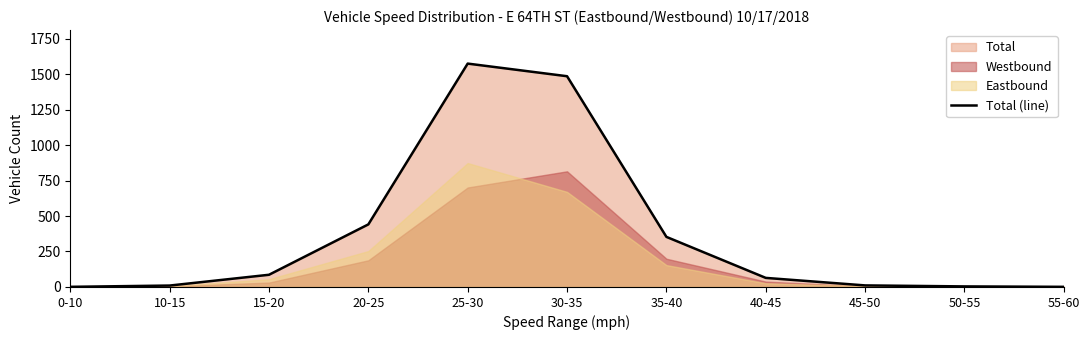

Rank the categories by value from highest to lowest.

25-30, 30-35, 20-25, 35-40, 15-20, 40-45, 45-50, 10-15, 50-55, 0-10, 55-60